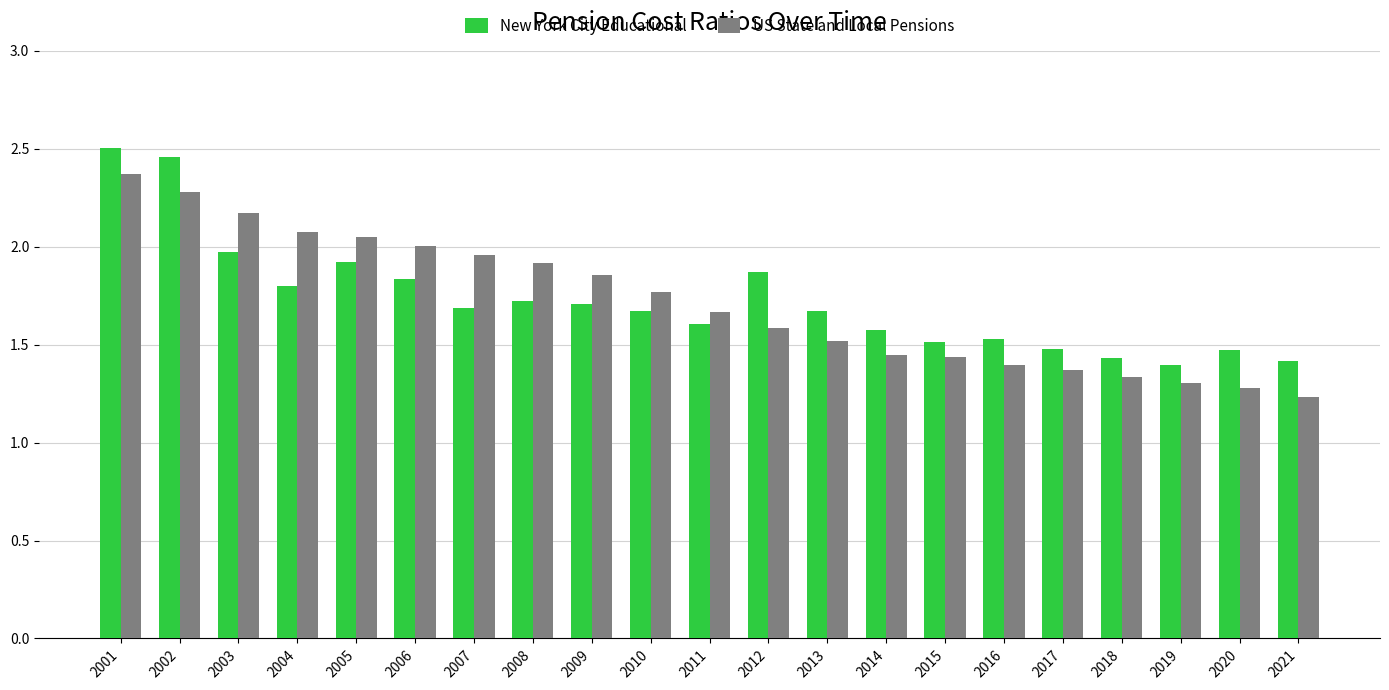

What is the sum of the US State and Local Pensions values at 2018 and 2009?

3.2